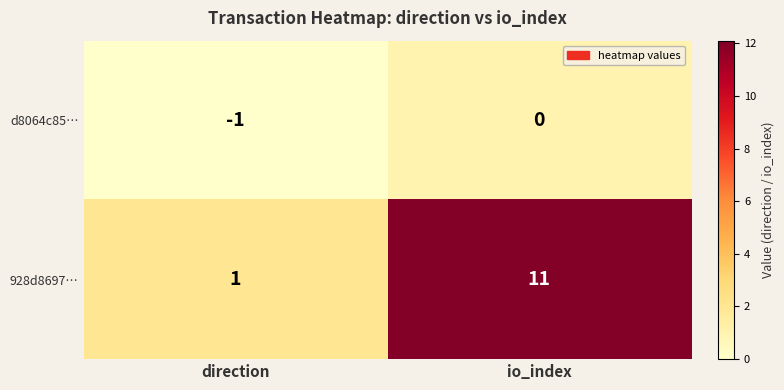

Is it true that 928d8697… equals 4 at io_index?

False